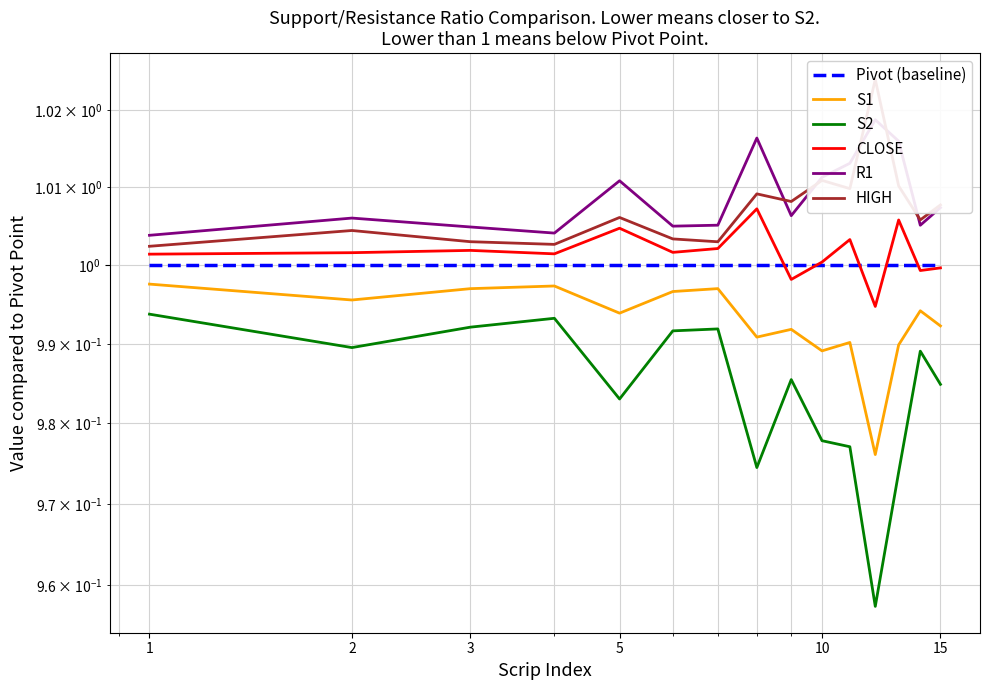

True or false: S1 and CLOSE intersect in this chart.

False